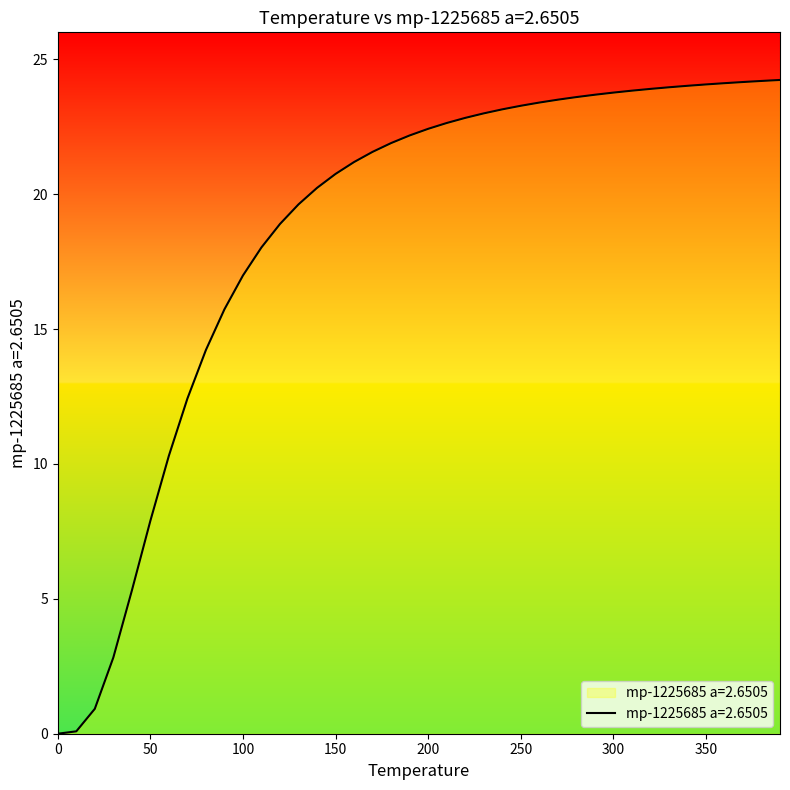

What is the label of the 31st point from the right?

90.0